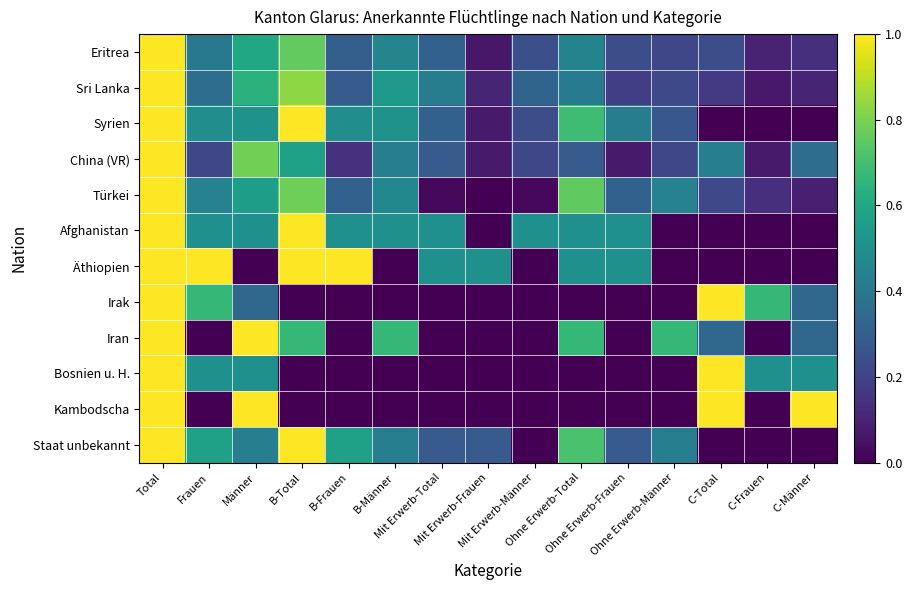

What is the spread (max minus min) of values at B-Total?

1.0